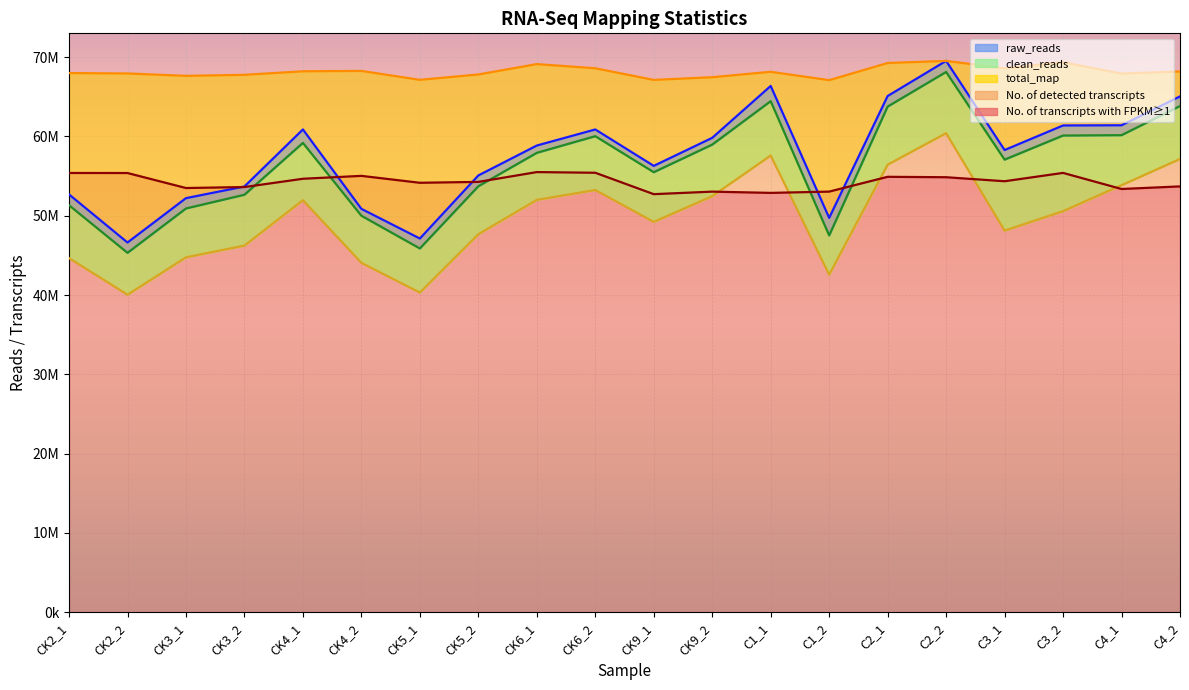

What is the sum of the No. of transcripts with FPKM>=1 values at C4_1 and CK3_2?

106980518.8